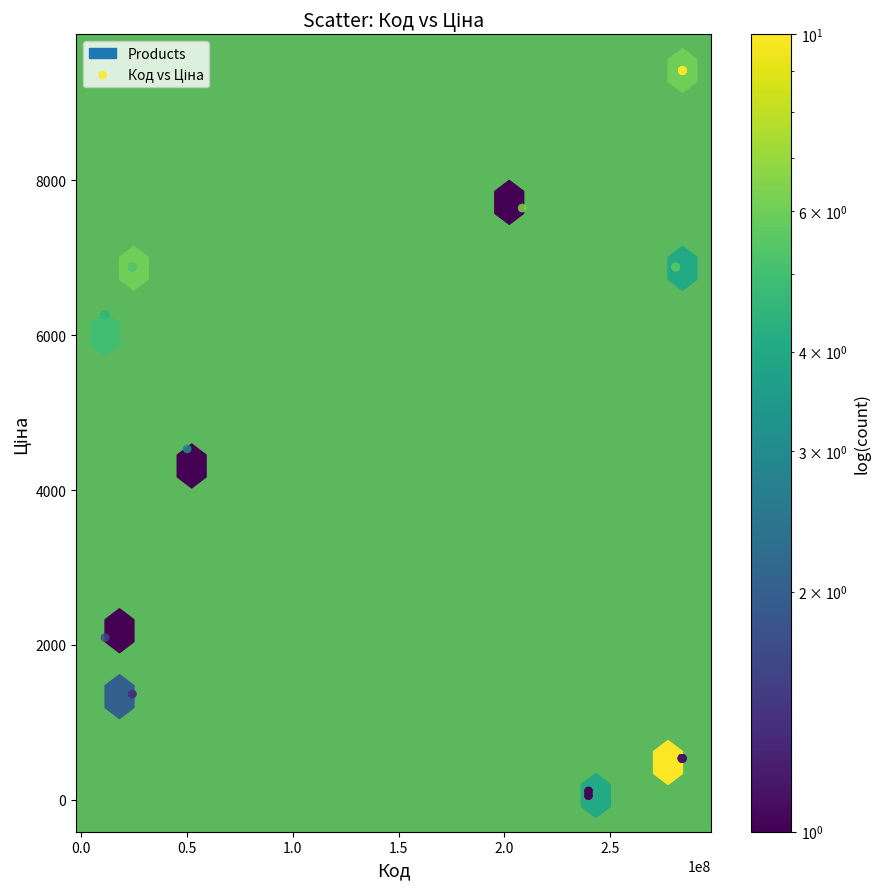

What Y value in the scatter plot is closest to 4736?

4531.4